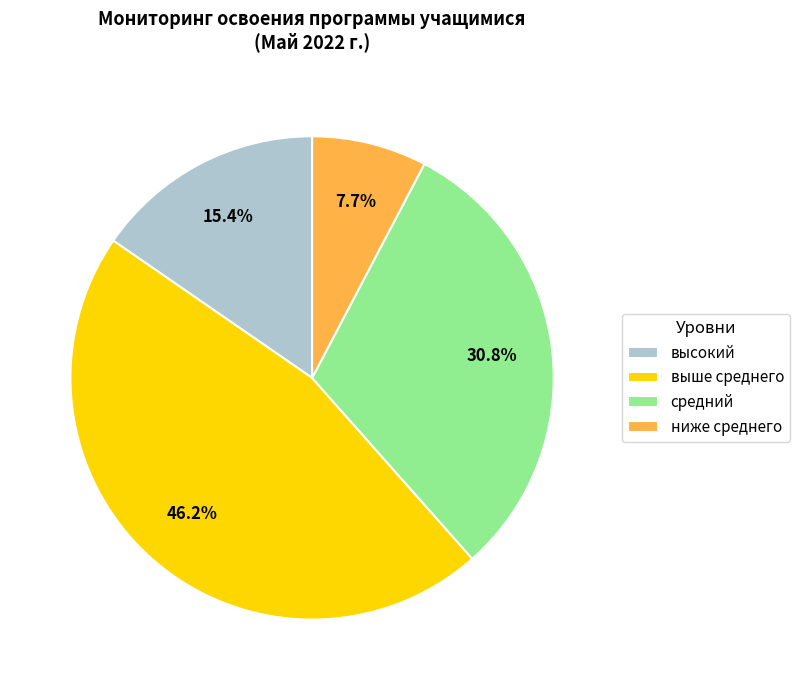

What percentage is the ниже среднего slice, to the nearest percent?

8%